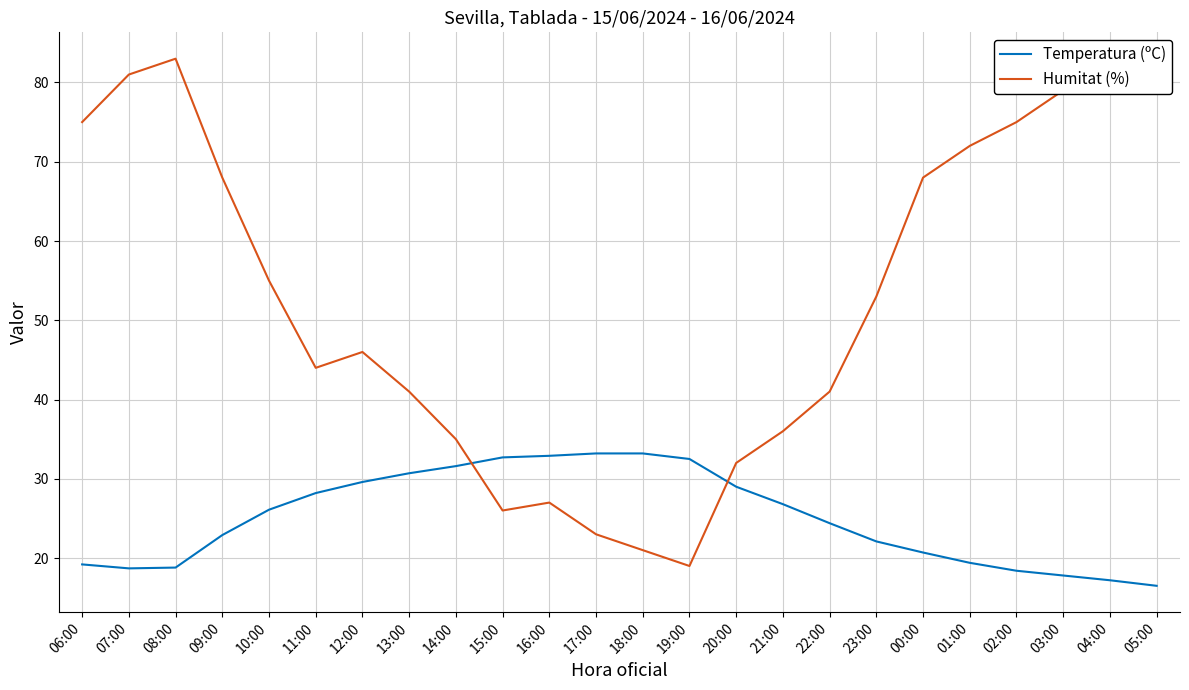

What is the difference between the second highest and minimum values in the Temperatura (ºC) series?

16.7